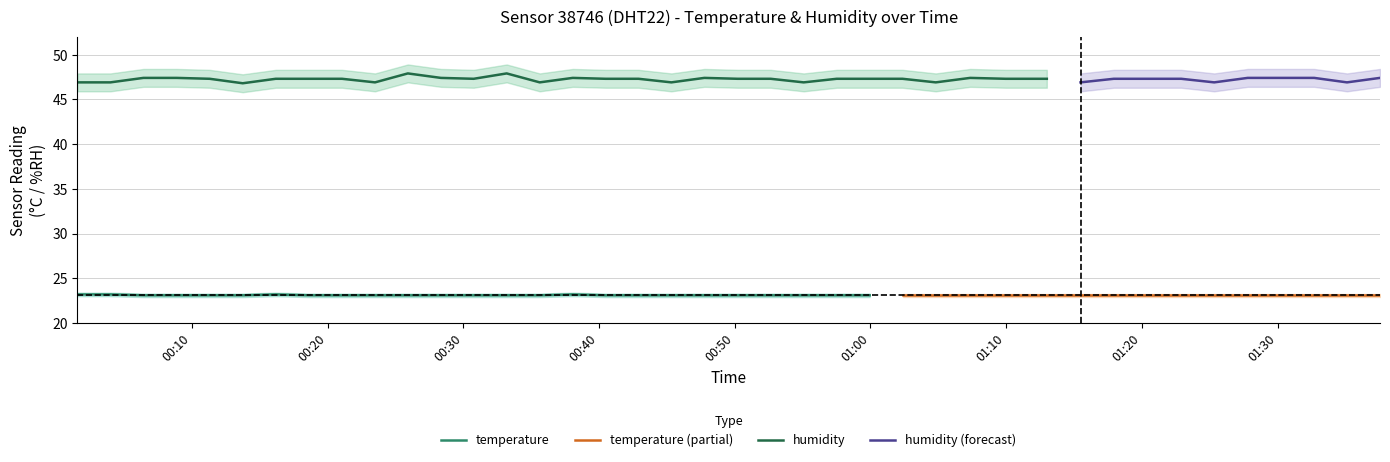

Reading right to left, list all the values displayed in this chart.

temperature: 23.1	23.1	23.1	23.1	23.1	23.1	23.1	23.1	23.1	23.1	23.1	23.1	23.1	23.1	23.1	23.1	23.1	23.1	23.1	23.1	23.1	23.1	23.1	23.1	23.2	23.1	23.1	23.1	23.1	23.1	23.1	23.1	23.1	23.2	23.1	23.1	23.1	23.1	23.2	23.2
humidity: 47.4	46.9	47.4	47.4	47.4	46.9	47.3	47.3	47.3	46.9	47.3	47.3	47.4	46.9	47.3	47.3	47.3	46.9	47.3	47.3	47.4	46.9	47.3	47.3	47.4	46.9	47.9	47.3	47.4	47.9	46.9	47.3	47.3	47.3	46.8	47.3	47.4	47.4	46.9	46.9